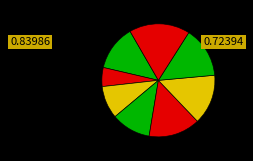

Count the number of slices in the pie.

8